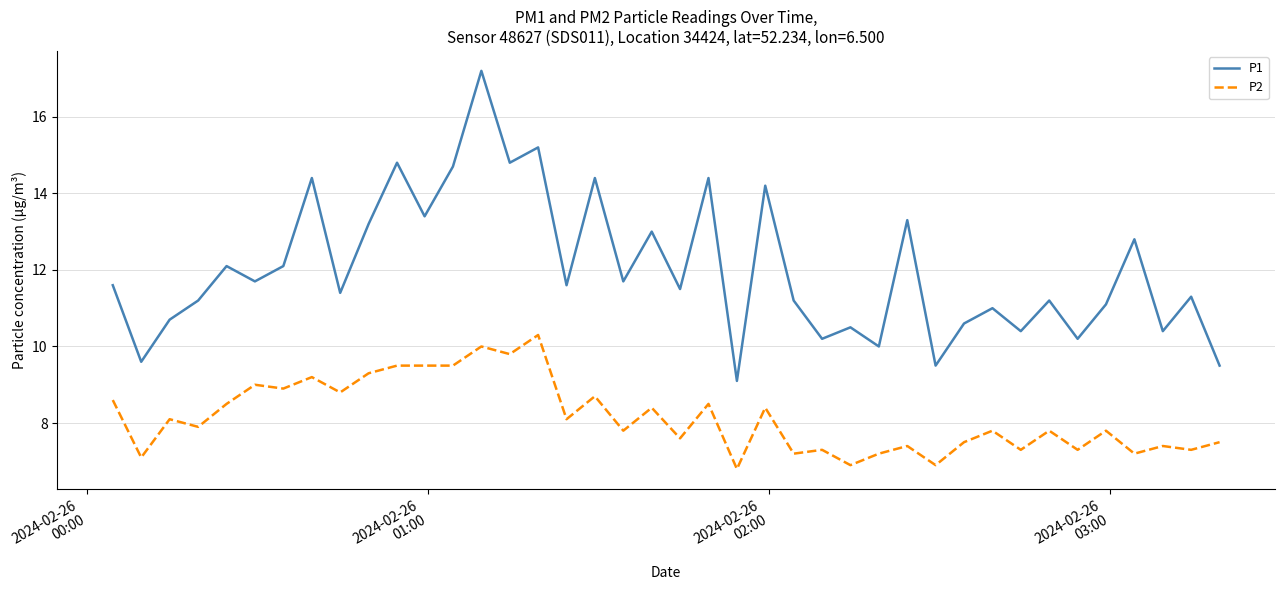

True or false: P2 and P1 cross at least once.

False